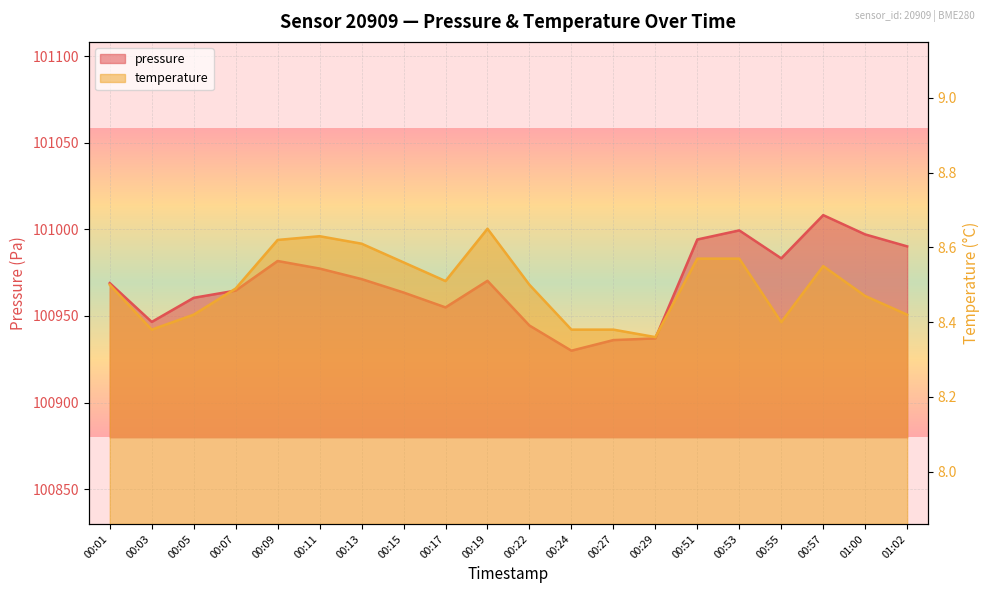

Which series has the largest range (max minus min)?

pressure